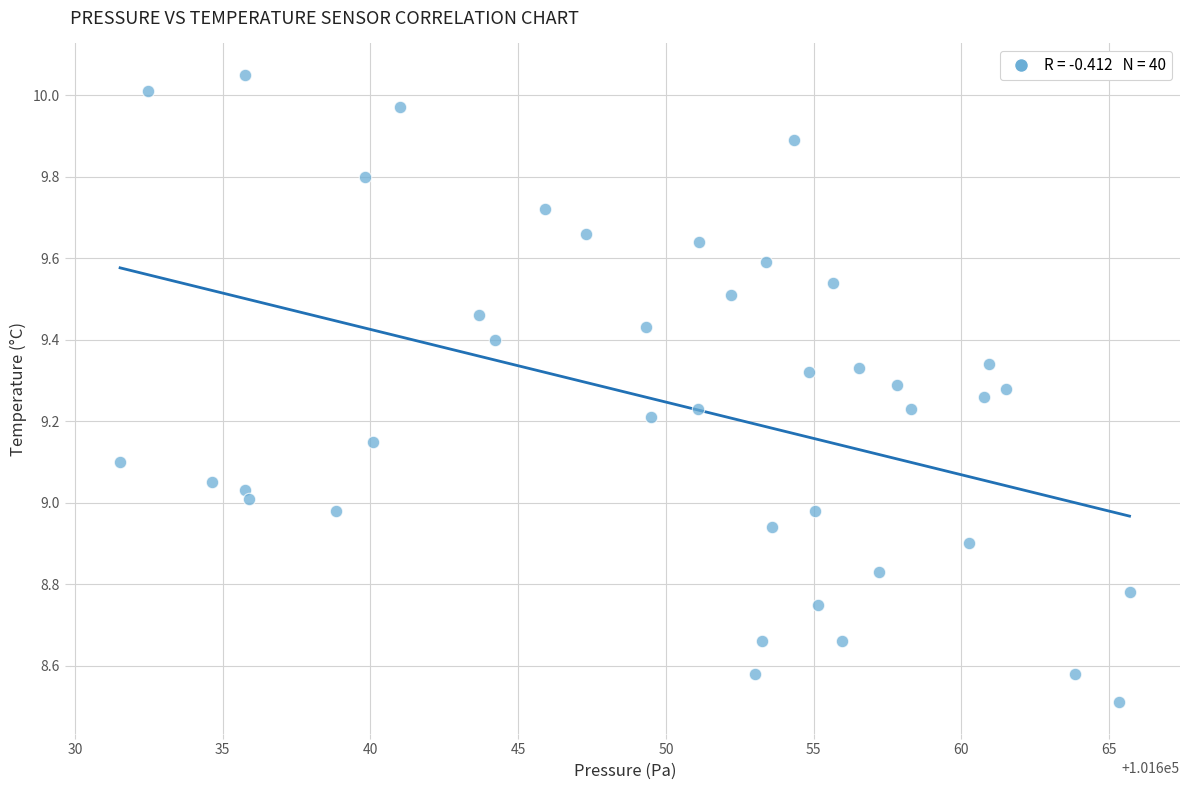

What is the range of Y values (max minus min)?

1.5